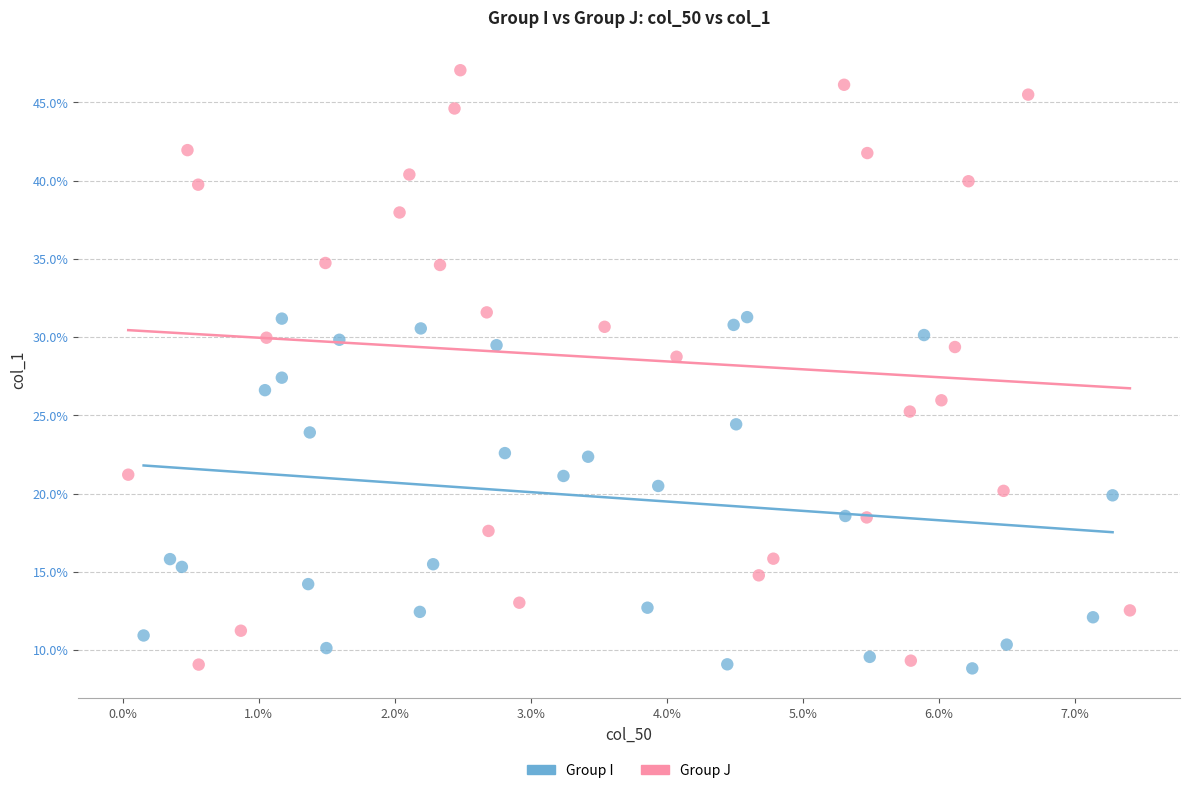

What are all the series names shown in the legend?

Group I, Group J